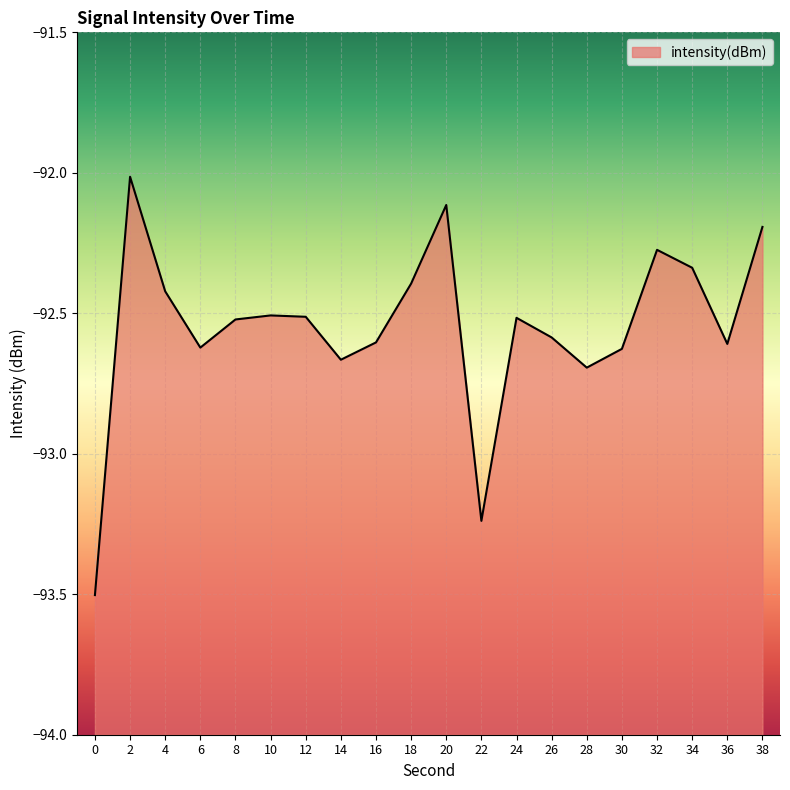

What is the difference between the maximum and second lowest values?

1.2